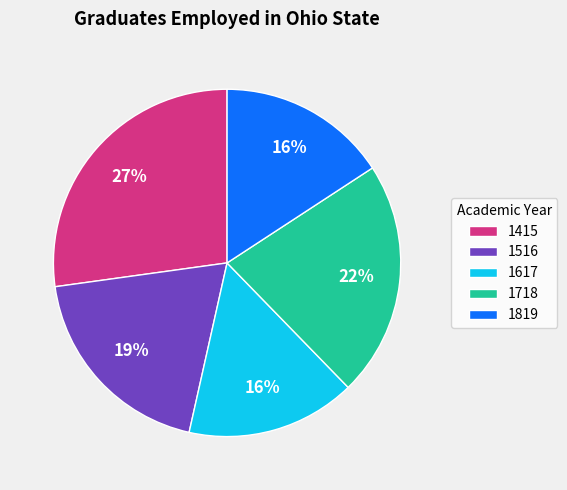

Do 1819 and 1516 together represent more than half of the pie?

No